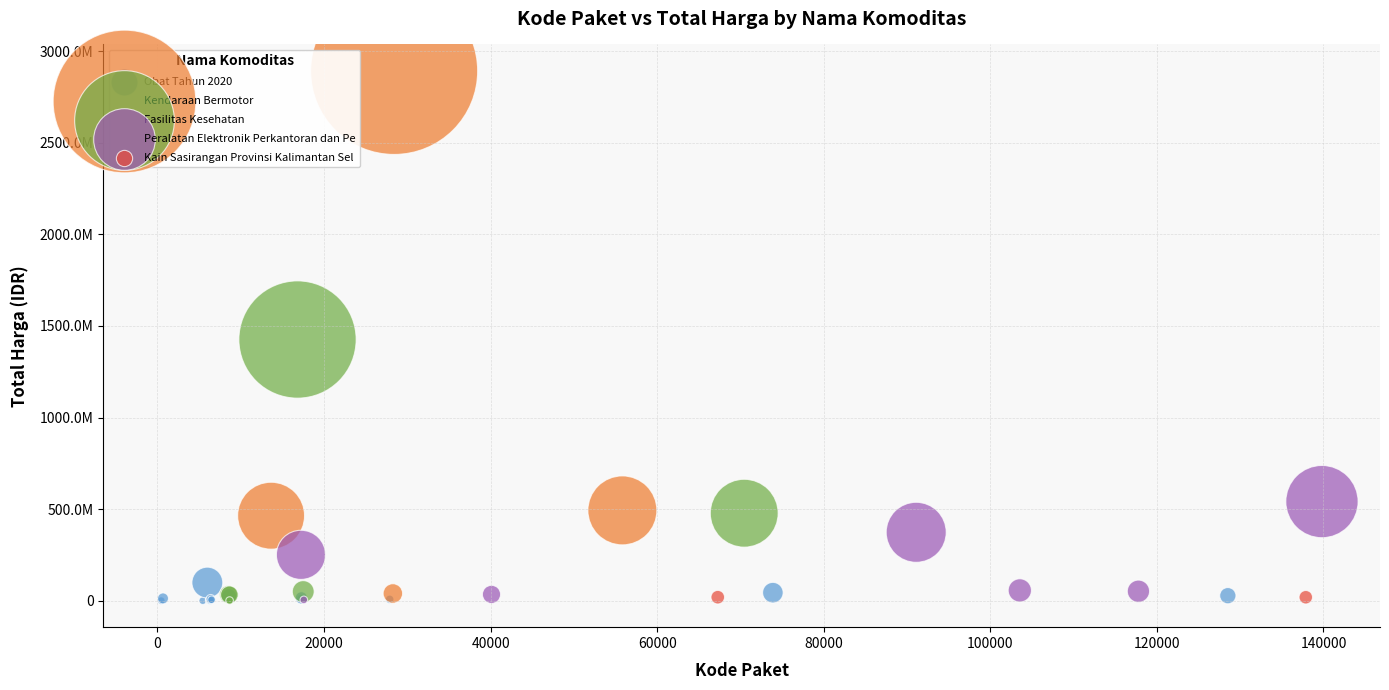

What are all the series names shown in the legend?

Obat Tahun 2020, Kendaraan Bermotor, Fasilitas Kesehatan, Peralatan Elektronik Perkantoran dan Pe, Kain Sasirangan Provinsi Kalimantan Sel